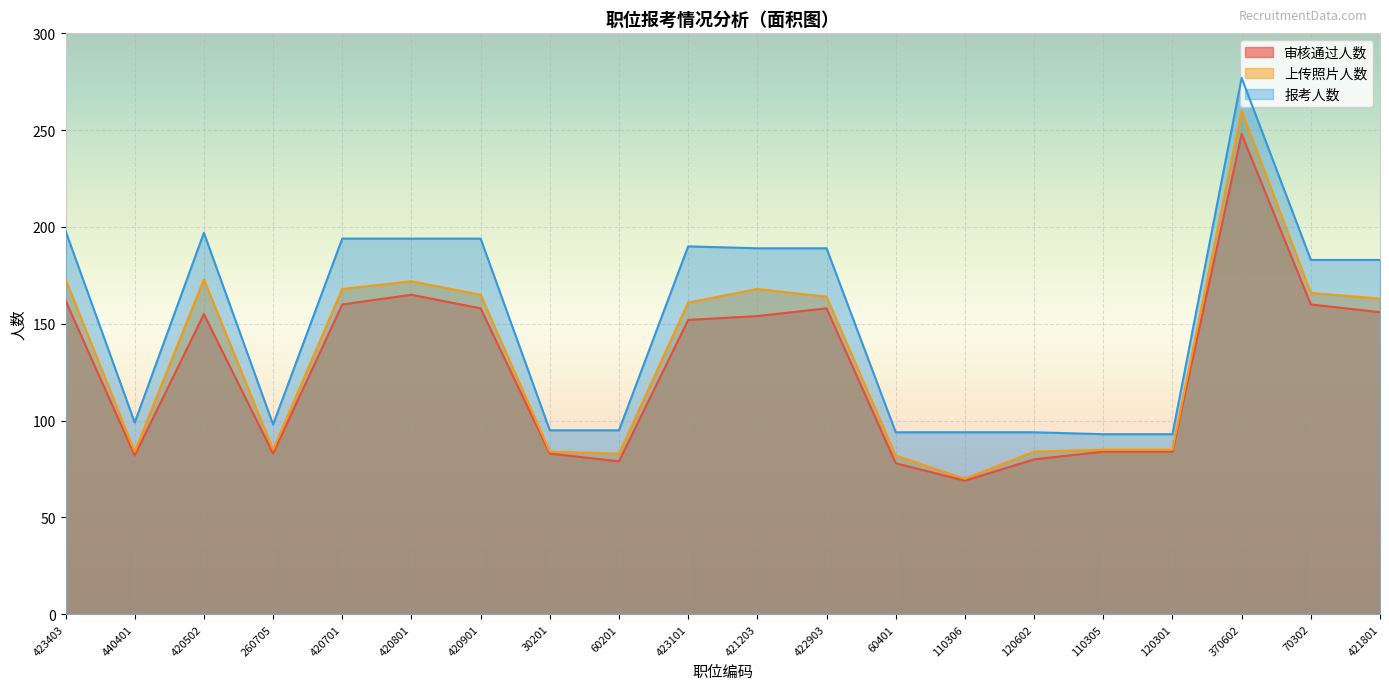

What position from the left is 420502?

3